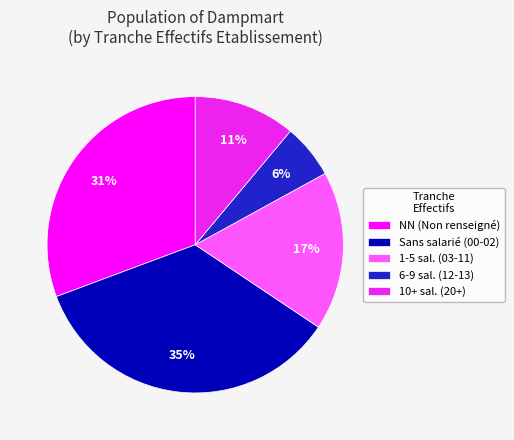

How many segments does this pie chart have?

5